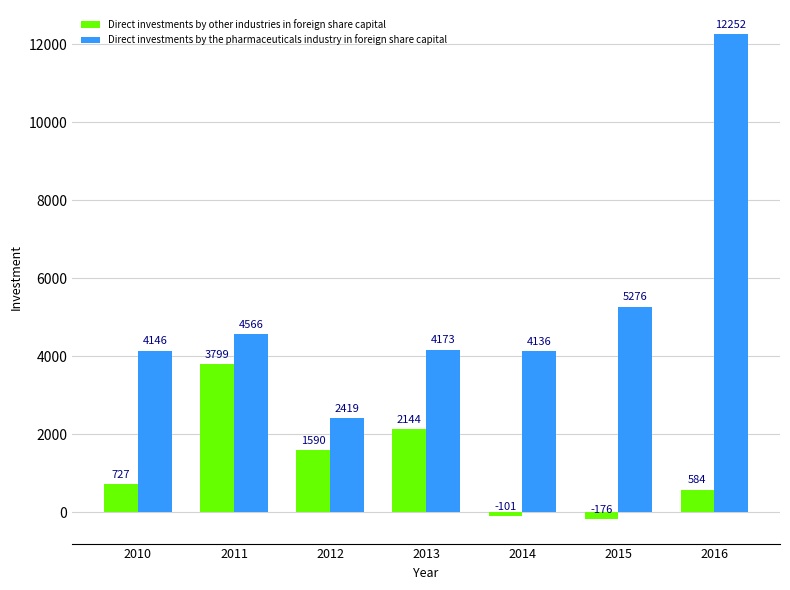

What are all the series names shown in the legend?

Direct investments by other industries in foreign share capital, Direct investments by the pharmaceuticals industry in foreign share capital